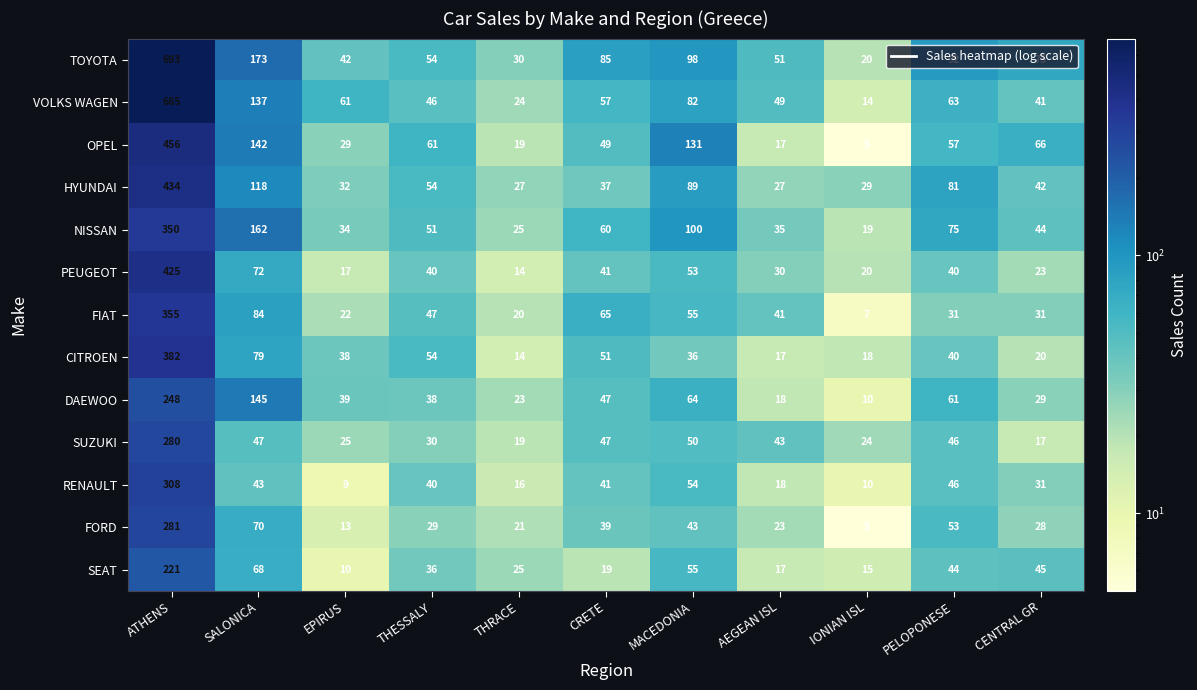

The value of DAEWOO at THESSALY is 38. True or false?

True